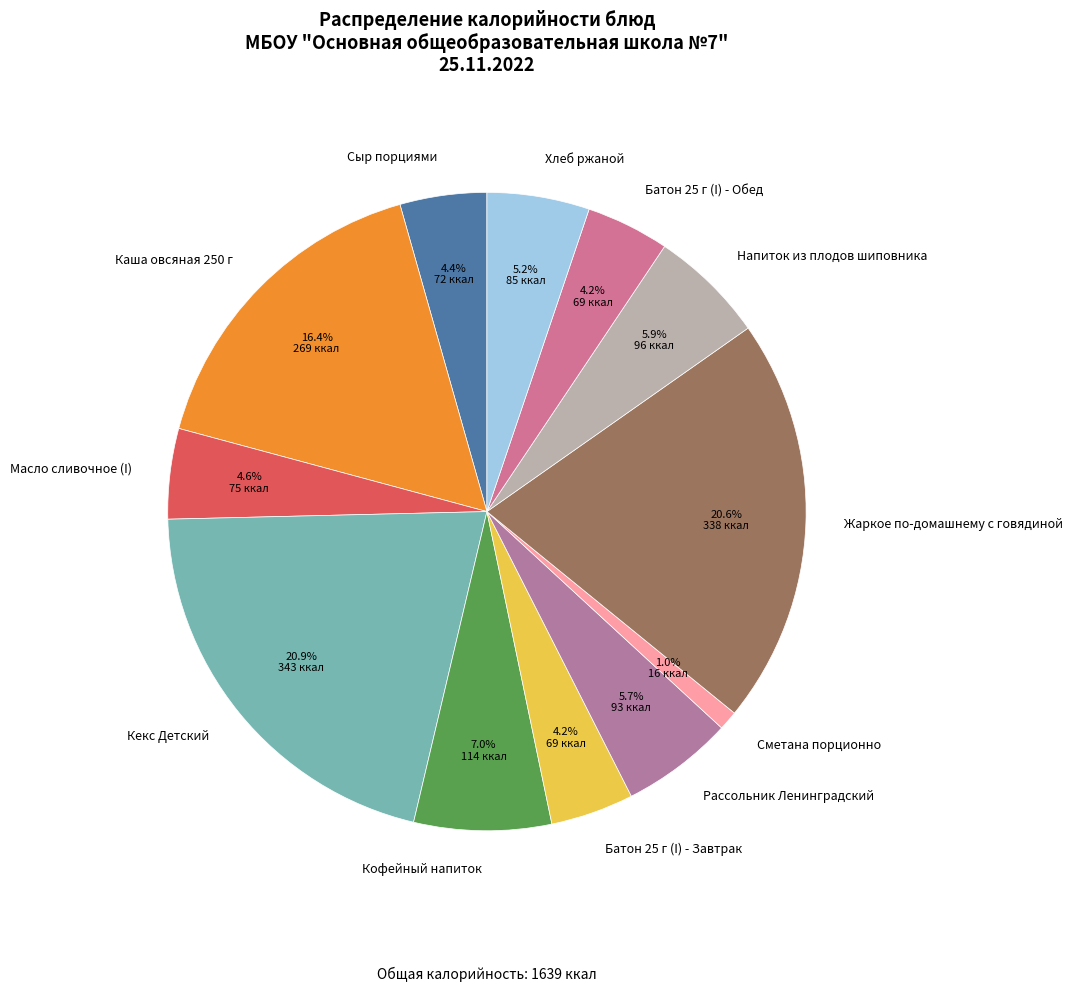

Count the number of slices in the pie.

12